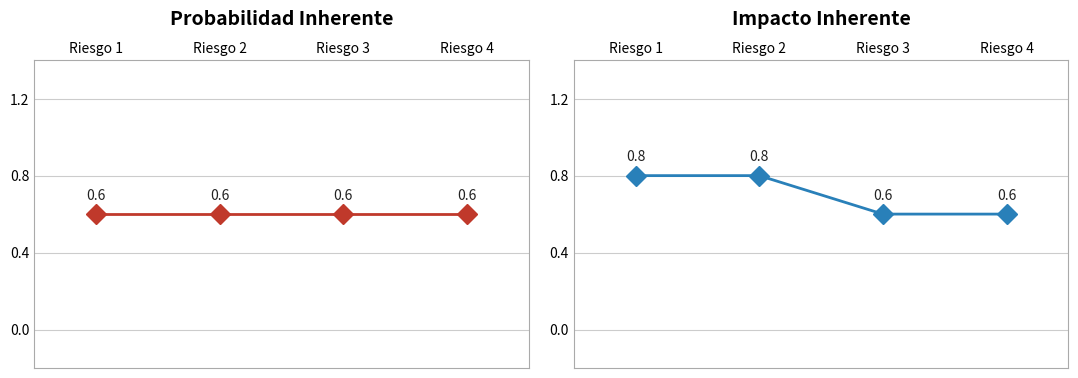

True or false: Impacto Inherente has a value of 0.8 at Riesgo 2.

True